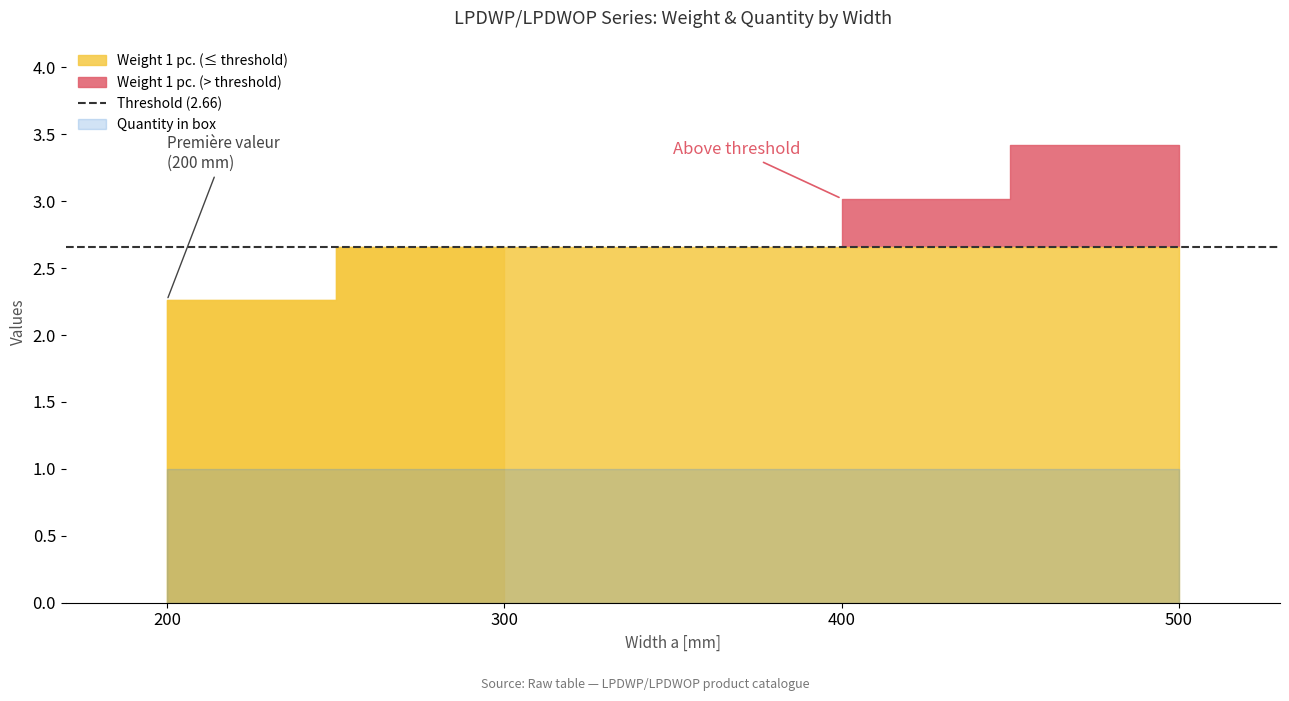

Is the value of Weight 1 pc. at 200 greater than the value of Quantity in box at 400?

Yes